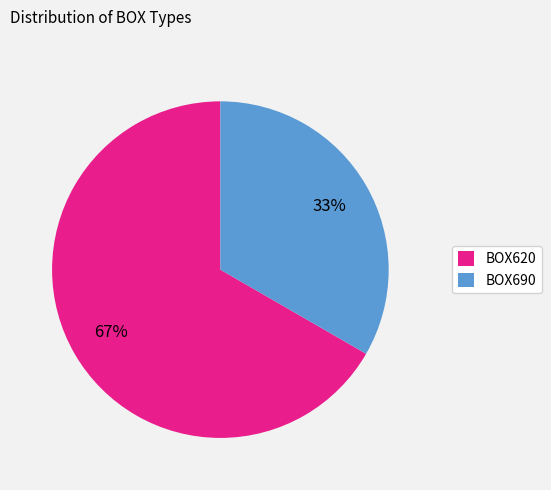

Is the sum of BOX690 and BOX620 greater than half?

Yes